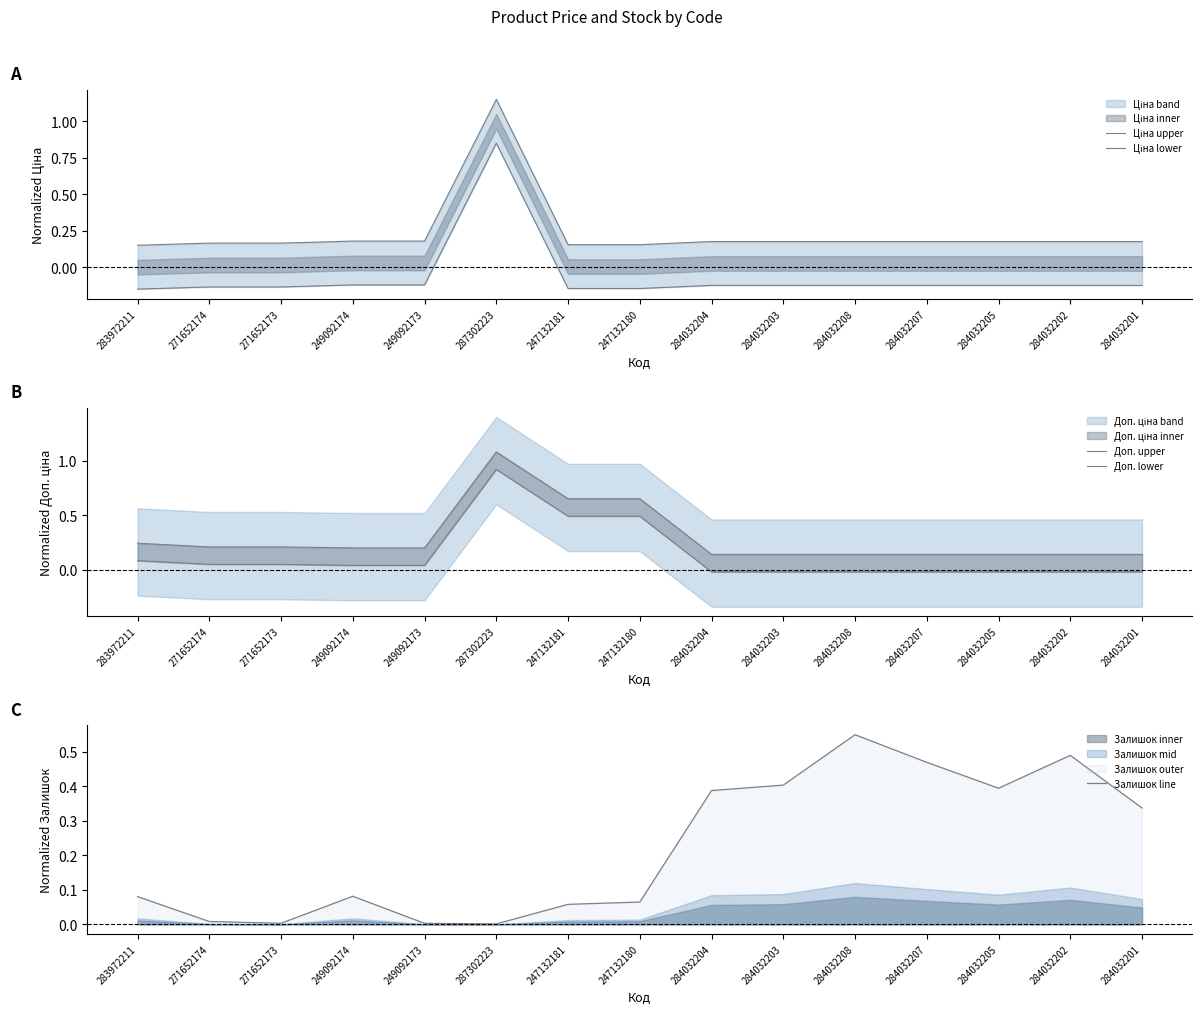

Which series has the largest total across all categories?

Доп. upper